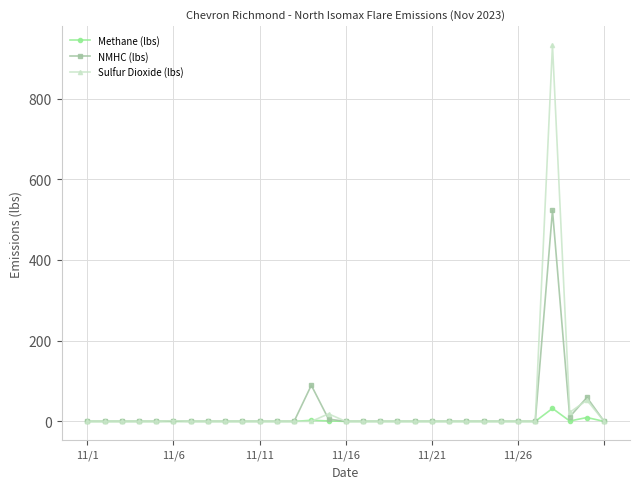

Which series has the largest range (max minus min)?

Sulfur Dioxide (lbs)